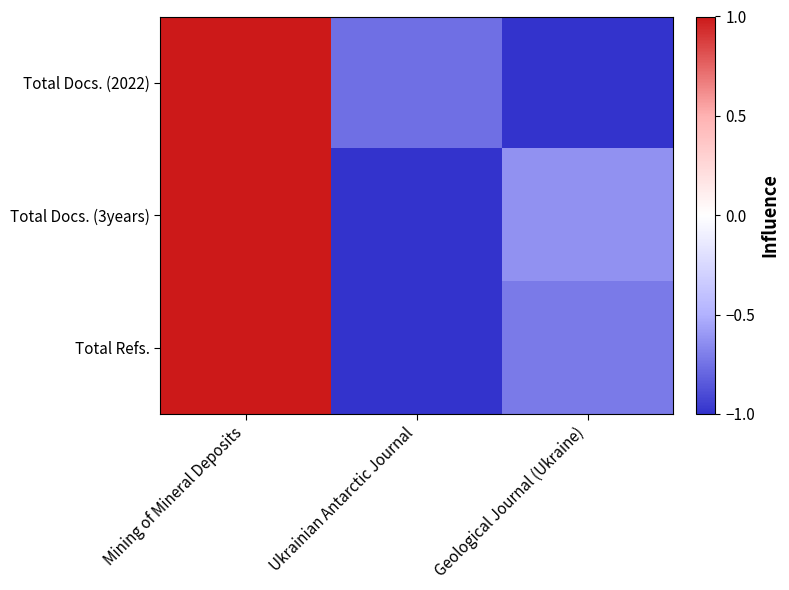

At which label does Total Docs. (3years) first exceed 0?

Mining of Mineral Deposits